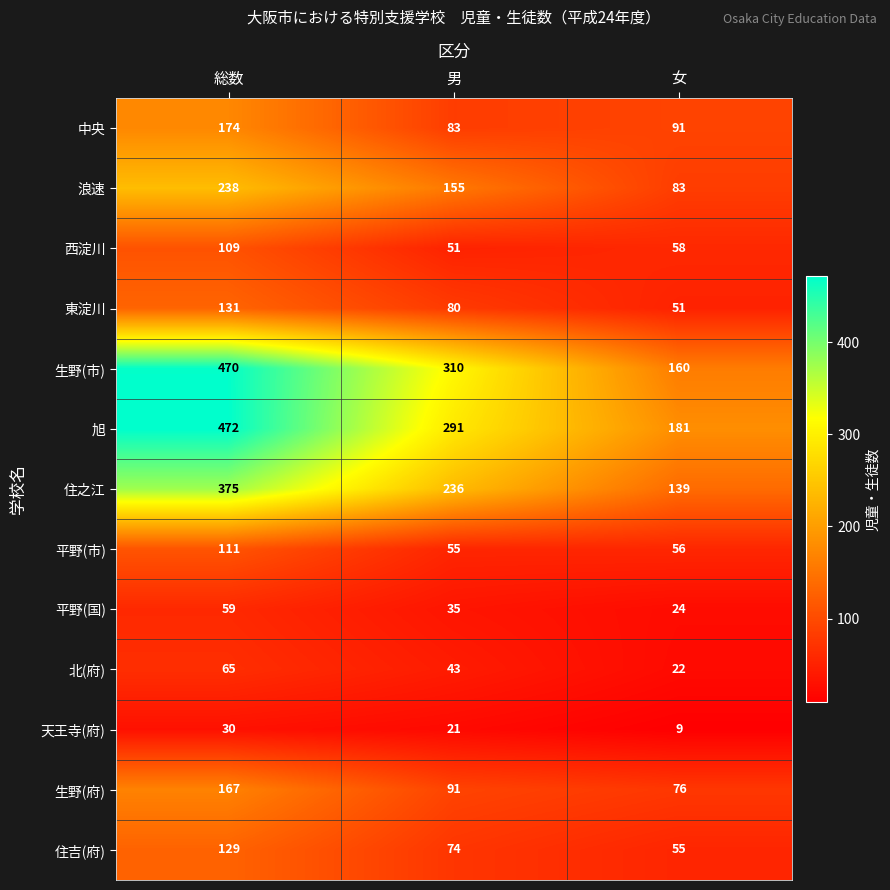

At how many categories does at least one series exceed 211?

2